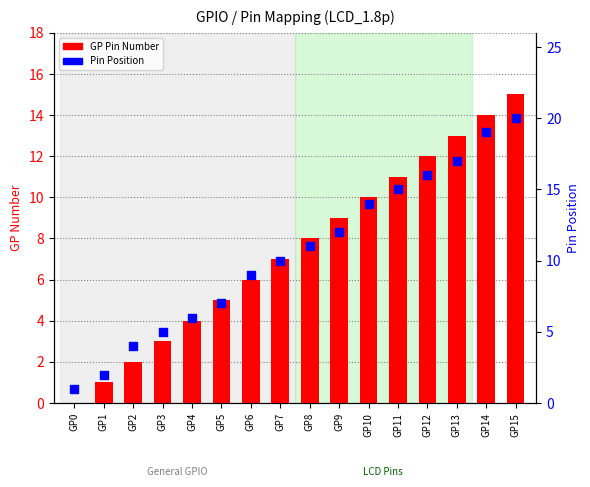

Which series contains the lowest Y value?

GP Pin Number